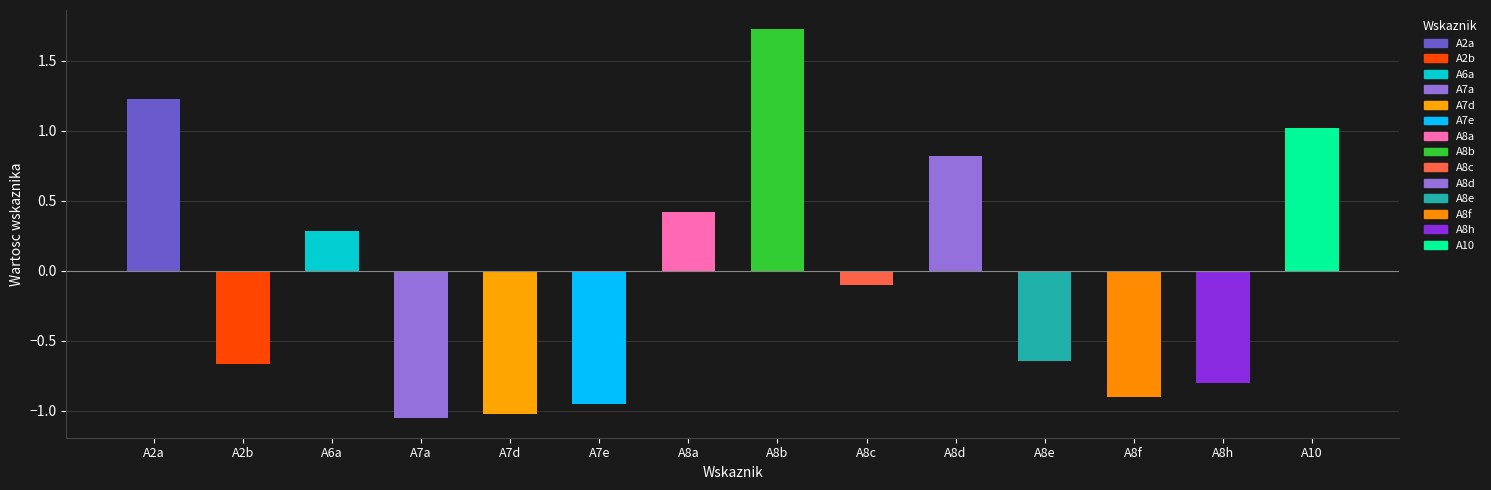

What is the difference between the second highest and second lowest values?

2.2